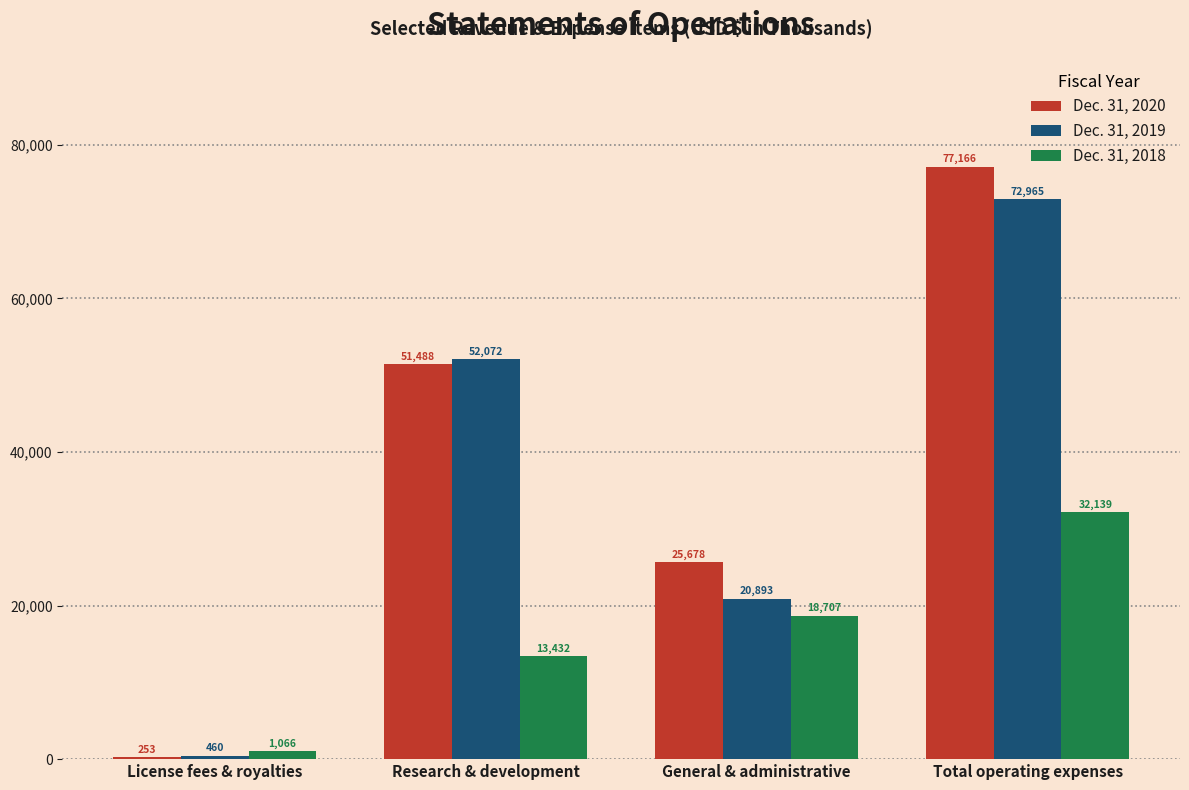

How many distinct data groups are displayed?

3